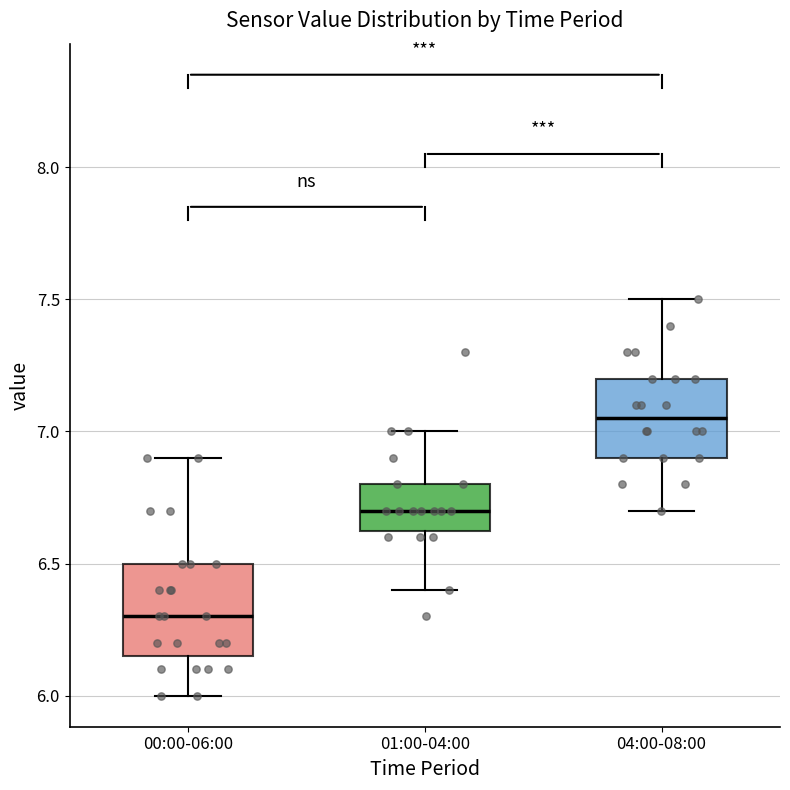

Reading left to right, read every box against the y-axis: the position of its median line, the range the box covers, and the ends of its whiskers. The values are not printed on the chart, so give them approximately, as read against the axis.

00:00-06:00: median 6.30, box 6.15 to 6.50, whiskers 6.00 to 6.90
01:00-04:00: median 6.70, box 6.65 to 6.80, whiskers 6.40 to 7.00
04:00-08:00: median 7.05, box 6.90 to 7.20, whiskers 6.70 to 7.50